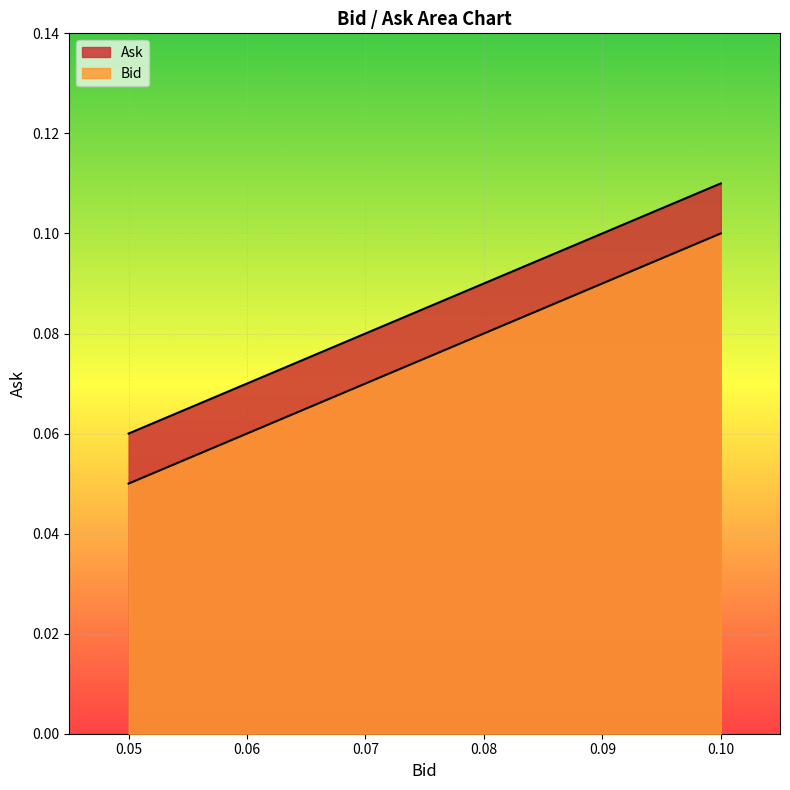

Count the Ask values in the range 0 to 1.

4